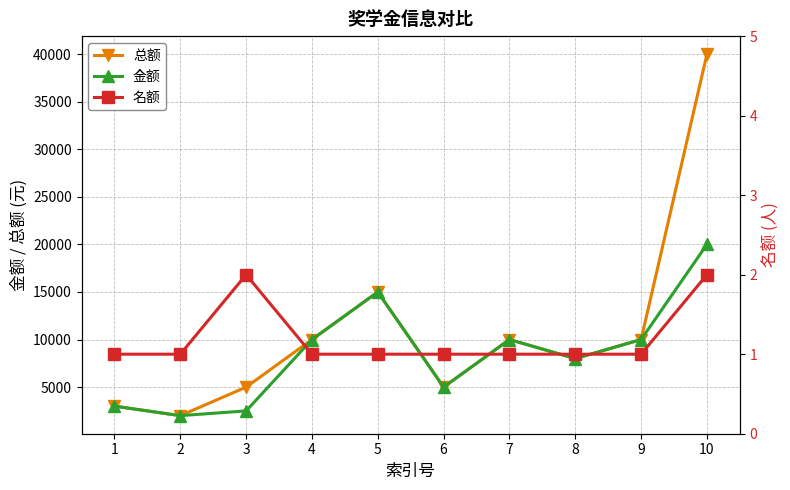

Rank the series by their maximum value, from lowest to highest.

名额, 金额, 总额